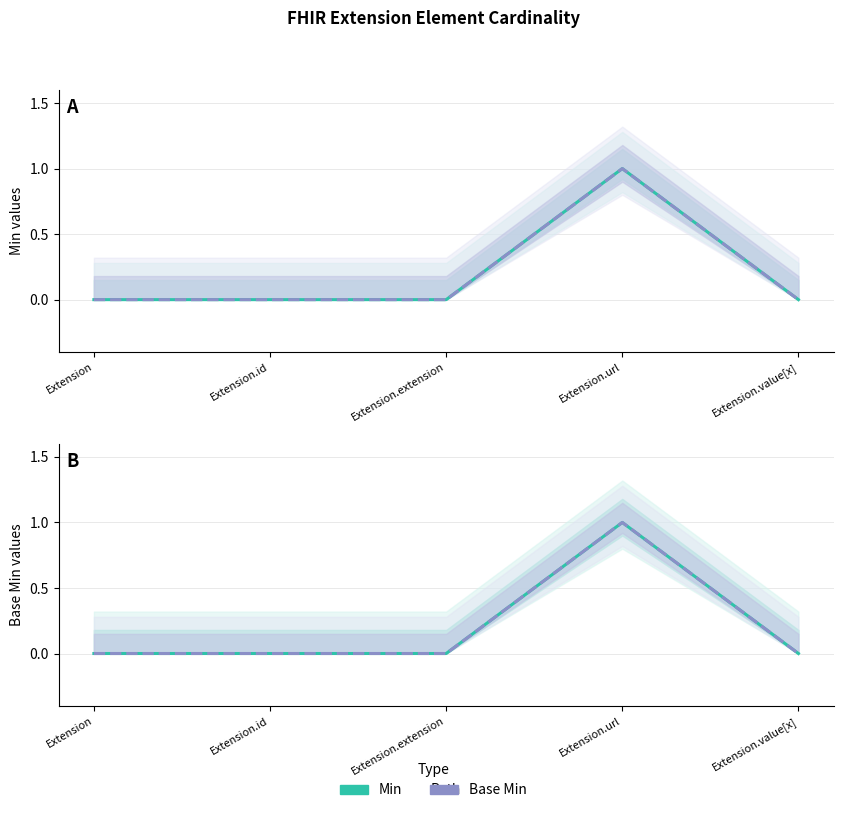

What is the label of the 2nd point from the left?

Extension.id